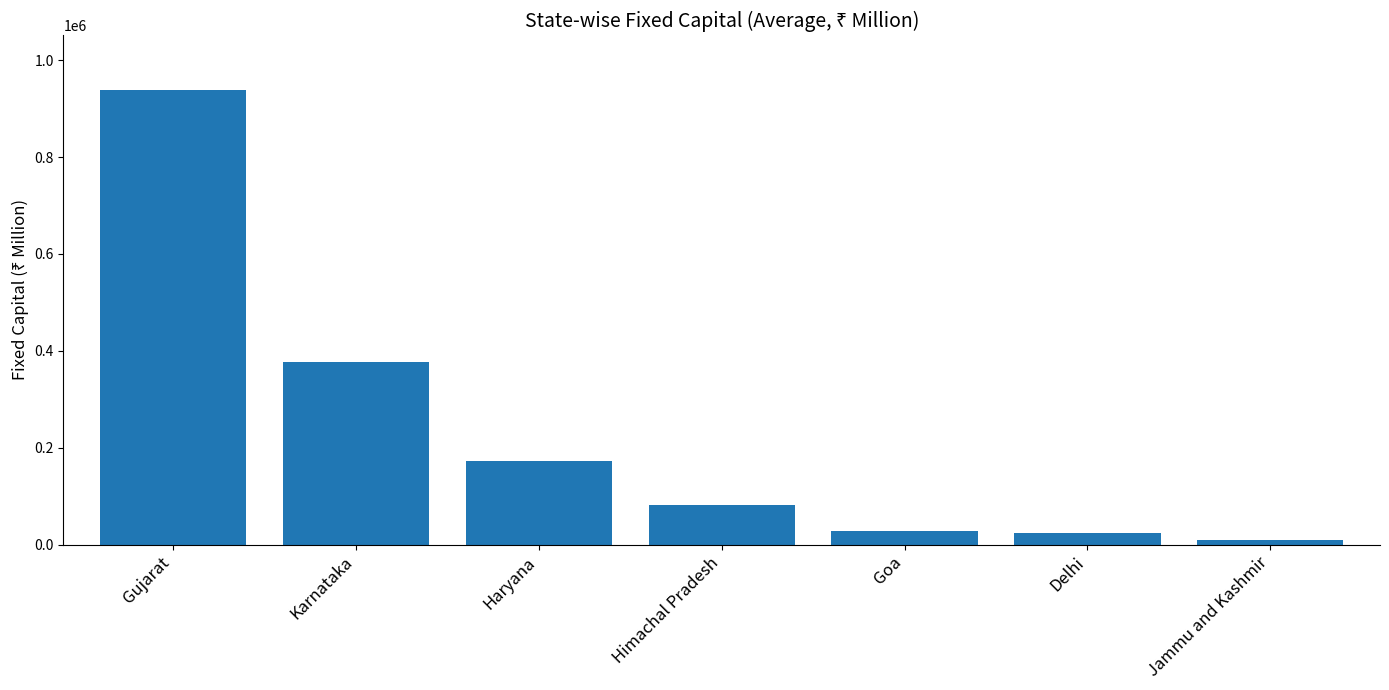

What is the difference between the maximum and second lowest values?

913969.6